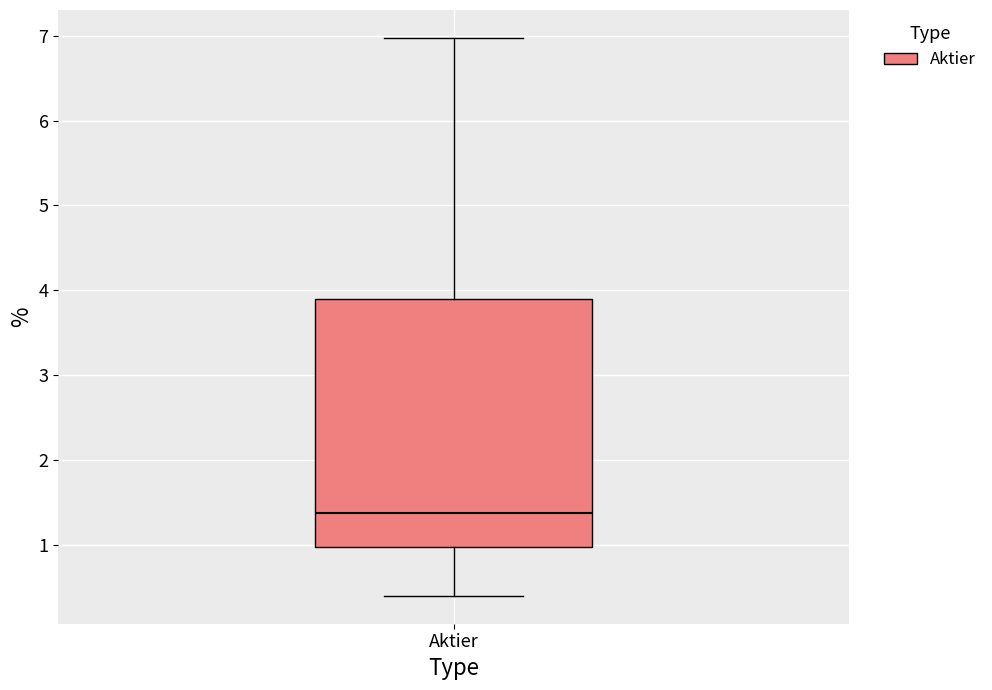

Transcribe this box plot: give where the median line is, the range the box spans, and where the two whiskers end, as read against the y-axis. The values are not printed on the chart, so give them approximately, as read against the axis.

median 1.4, box 1.0 to 3.9, whiskers 0.4 to 7.0